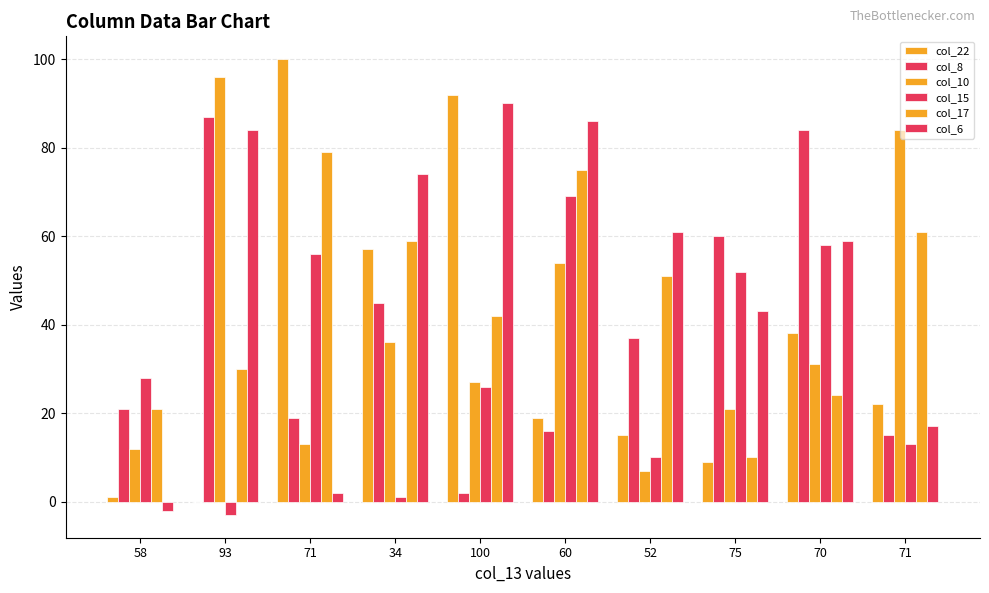

Are the bars grouped side by side (vs. stacked)?

Yes